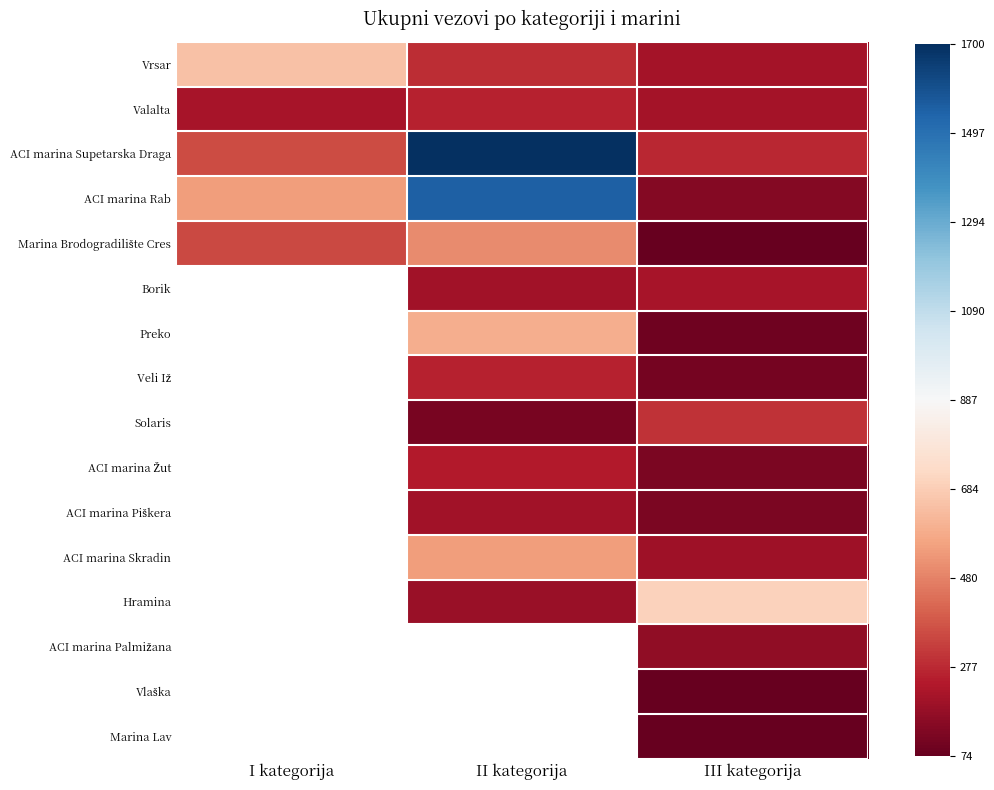

The value of ACI marina Rab at III kategorija is 140.0. True or false?

True